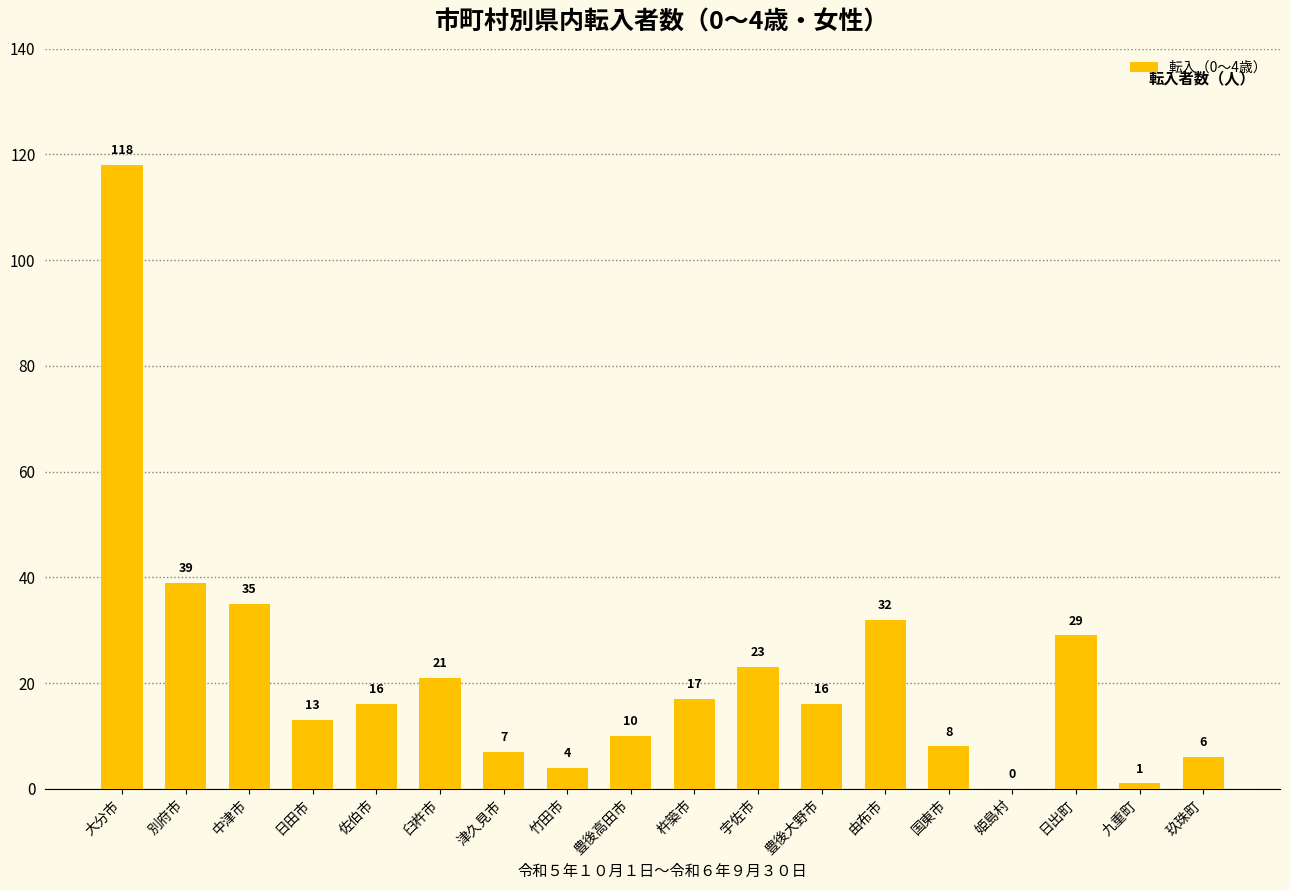

Is it true that the value at 津久見市 is 7?

True